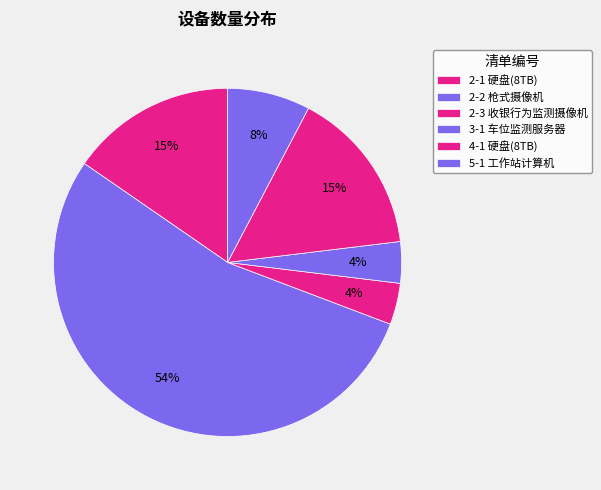

What is the largest slice in the pie chart?

2-2 枪式摄像机